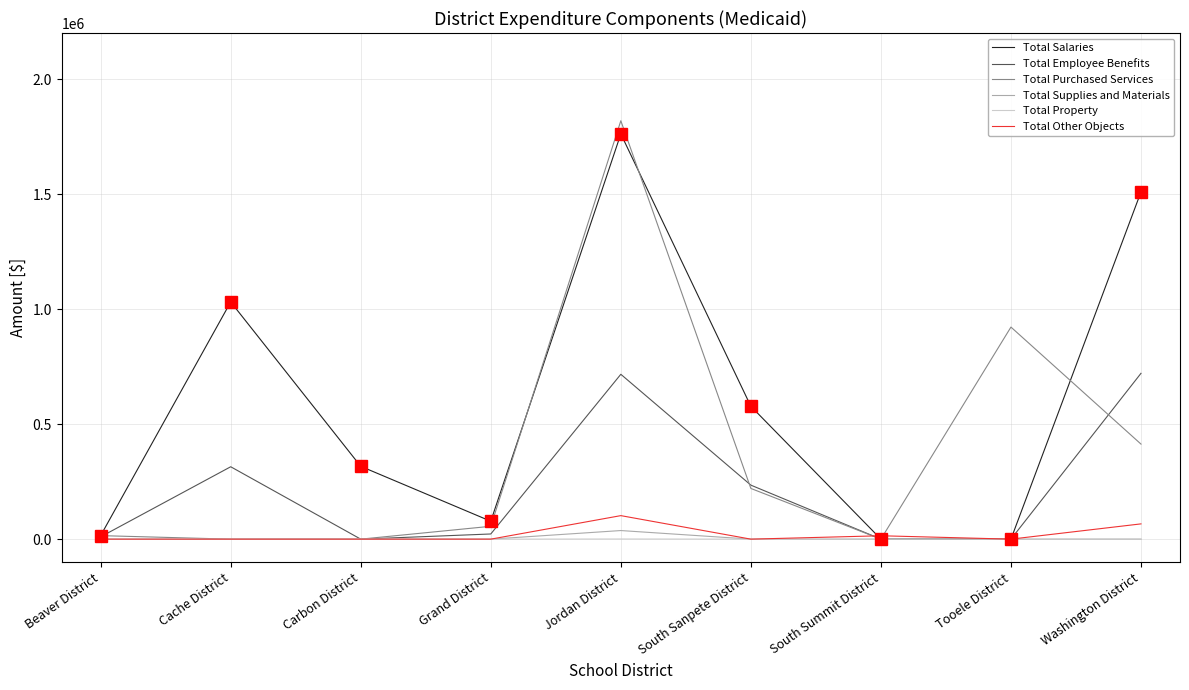

What is the total value across all series at Washington District?

2709654.5